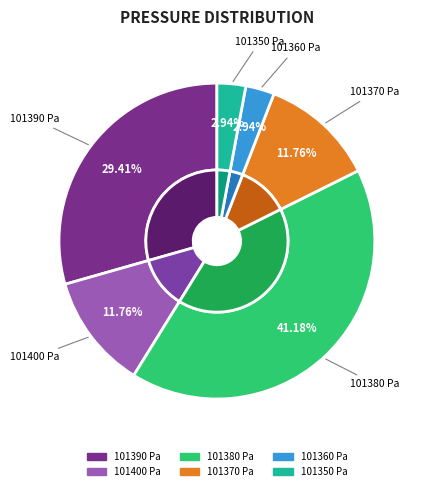

Is there any slice that represents more than half of the pie?

No